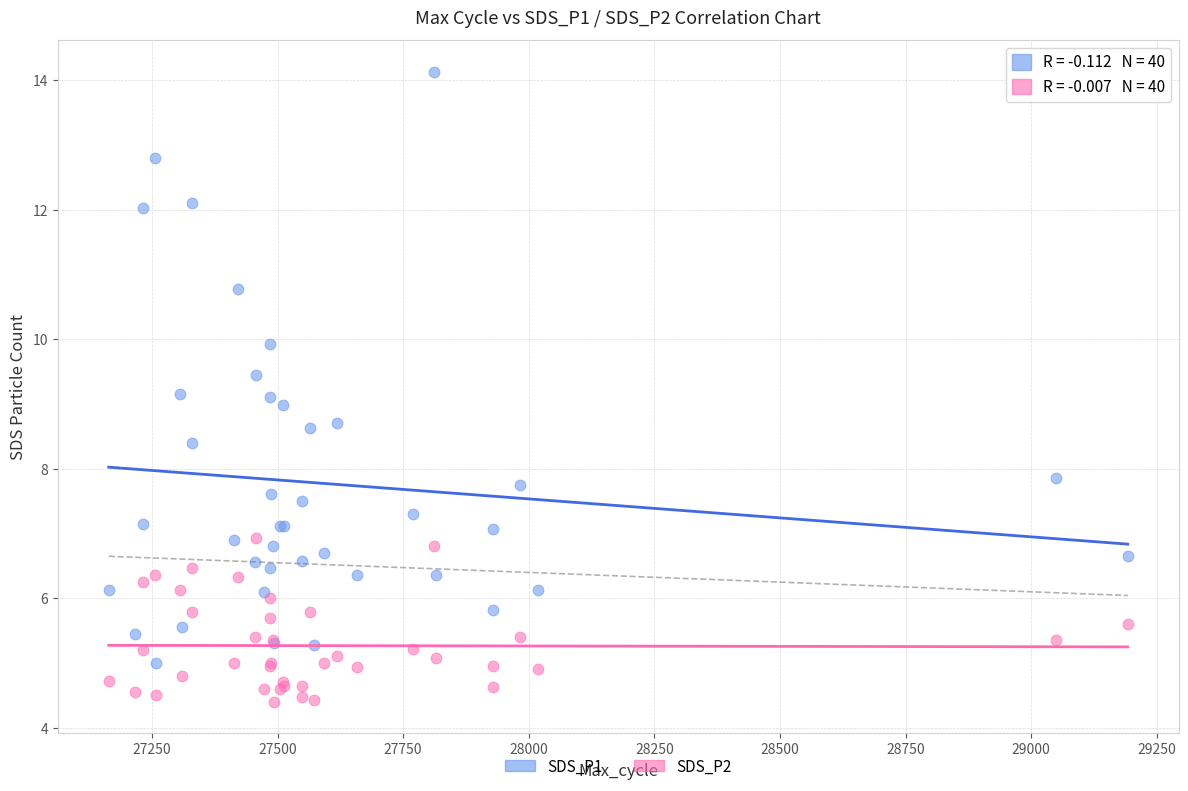

Which series has the widest spread of Y values?

SDS_P1